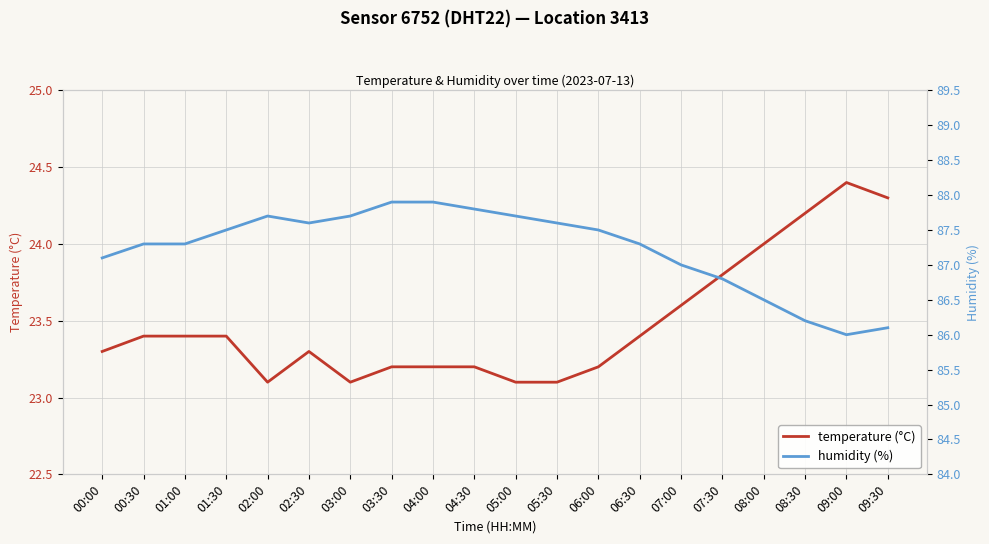

The value of humidity at 02:00 is 87.7. True or false?

True